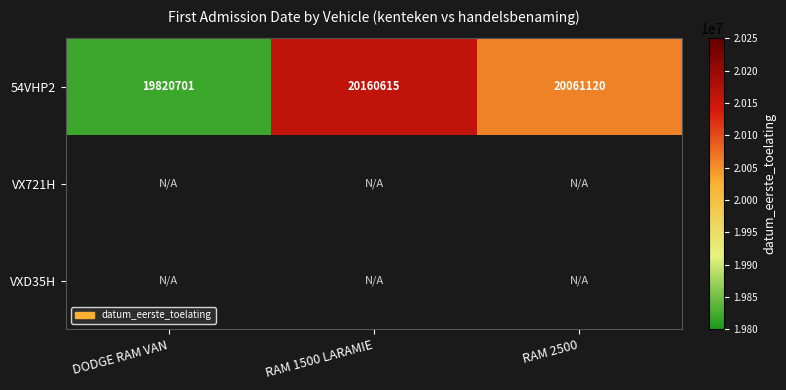

What is the difference between the second highest and minimum values in the 54VHP2 series?

240419